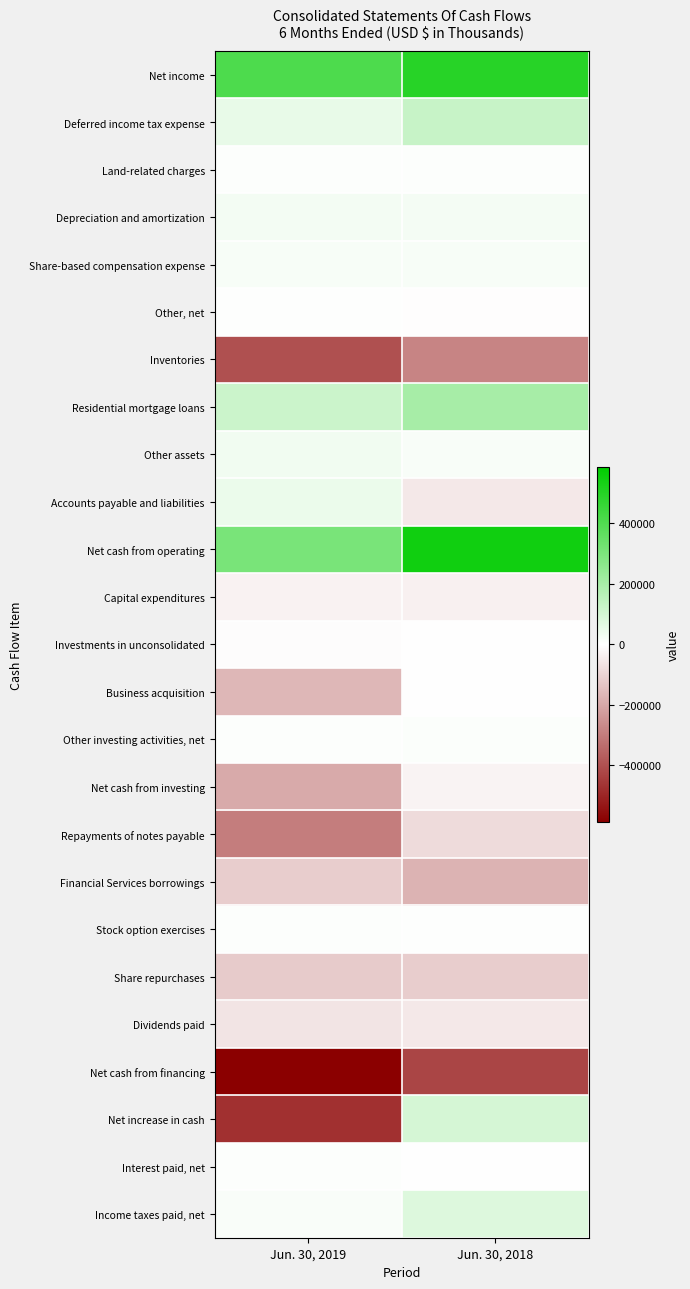

At Jun. 30, 2019, list the series in order from largest to smallest.

Net income, Net cash from operating, Residential mortgage loans, Deferred income tax expense, Accounts payable and liabilities, Other assets, Depreciation and amortization, Share-based compensation expense, Income taxes paid, net, Land-related charges, Interest paid, net, Stock option exercises, Other investing activities, net, Other, net, Investments in unconsolidated, Capital expenditures, Dividends paid, Financial Services borrowings, Share repurchases, Business acquisition, Net cash from investing, Repayments of notes payable, Inventories, Net increase in cash, Net cash from financing